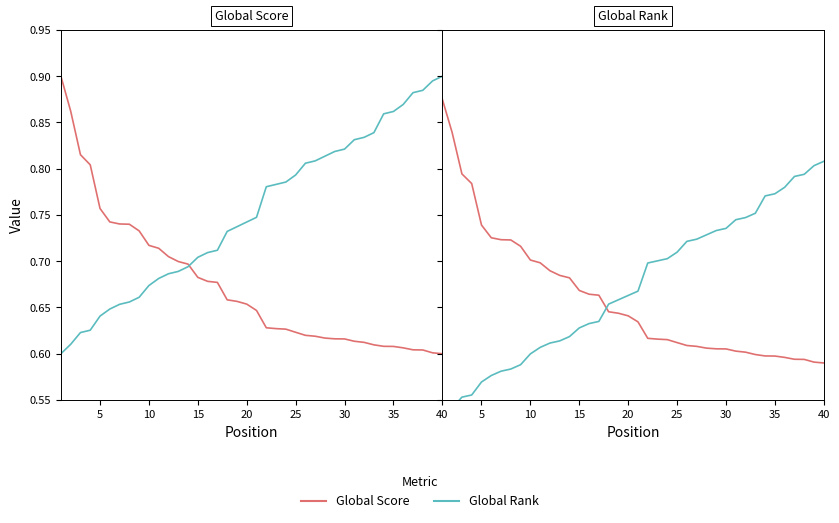

True or false: Global Rank has more than 0 interior local peaks.

False